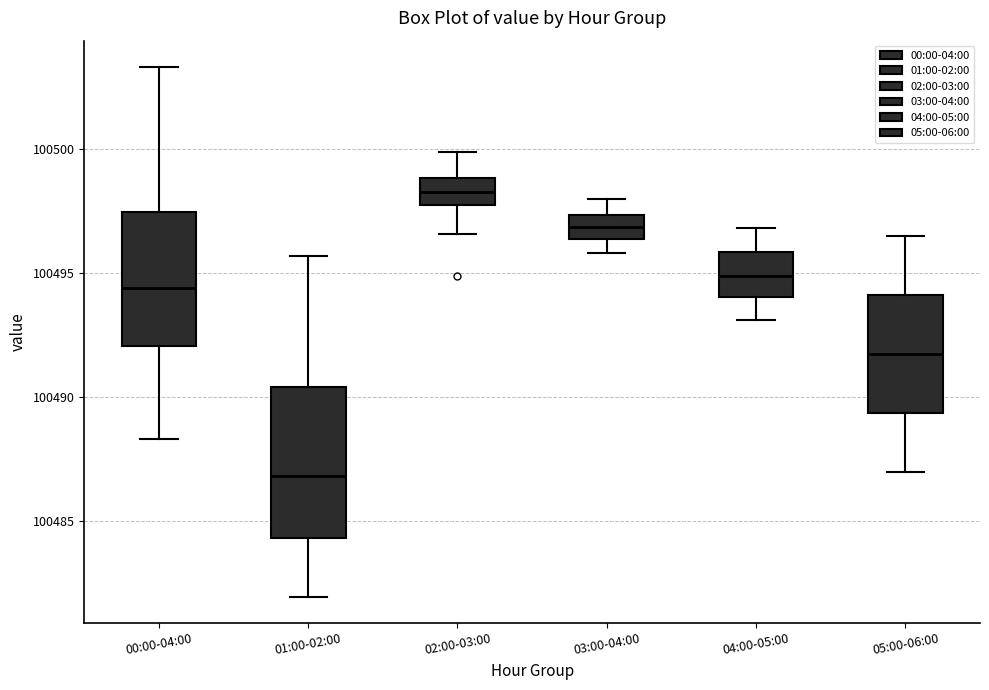

Where does the upper whisker of the box for 00:00-04:00 end on the y-axis? The values are not printed on the chart, so give them approximately, as read against the axis.

100503.5